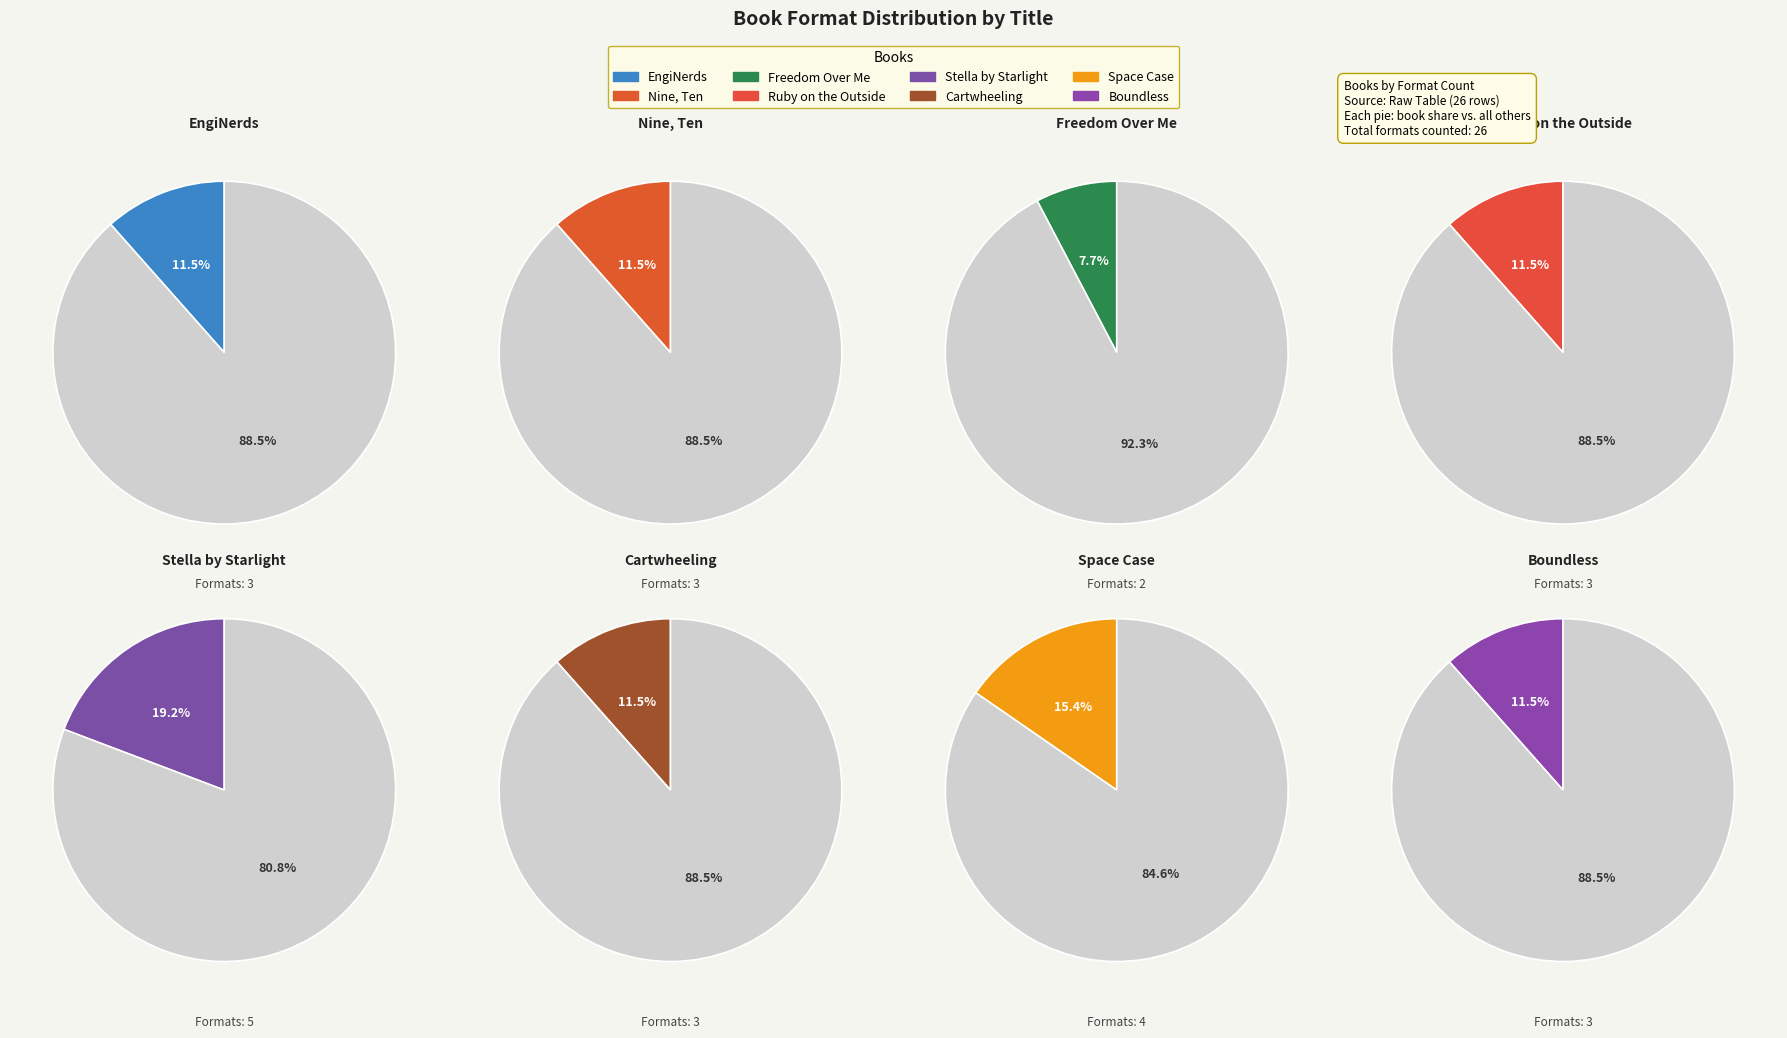

What is the largest slice in the pie chart?

Stella by Starlight